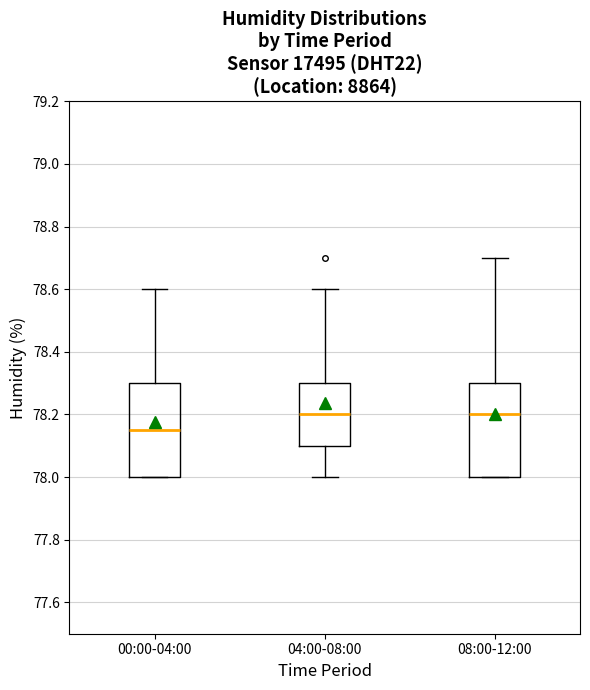

Reading left to right, read every box against the y-axis: the position of its median line, the range the box covers, and the ends of its whiskers. The values are not printed on the chart, so give them approximately, as read against the axis.

00:00-04:00: median 78.16, box 78.00 to 78.30, whiskers 78.00 to 78.60
04:00-08:00: median 78.20, box 78.10 to 78.30, whiskers 78.00 to 78.60
08:00-12:00: median 78.20, box 78.00 to 78.30, whiskers 78.00 to 78.70